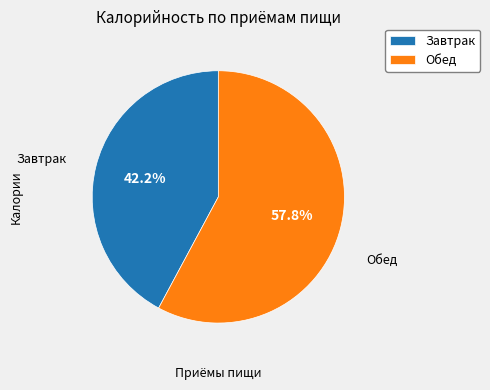

Which has a higher value, Завтрак or Обед?

Обед